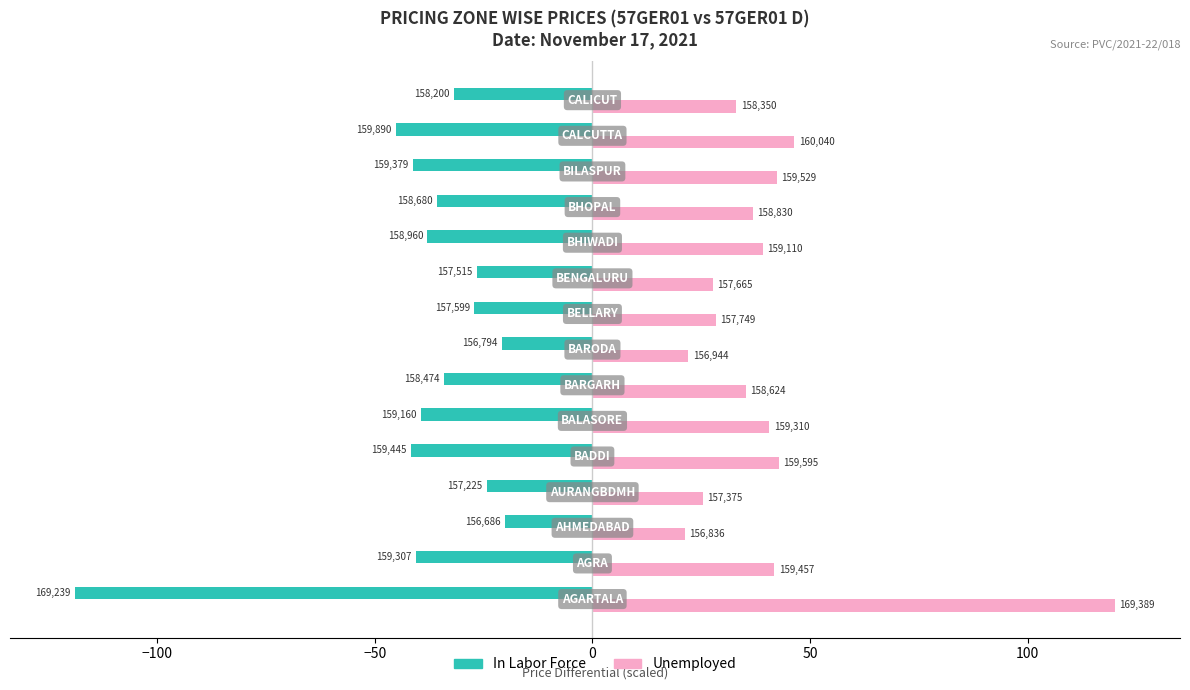

What is the greatest value displayed?

120.0